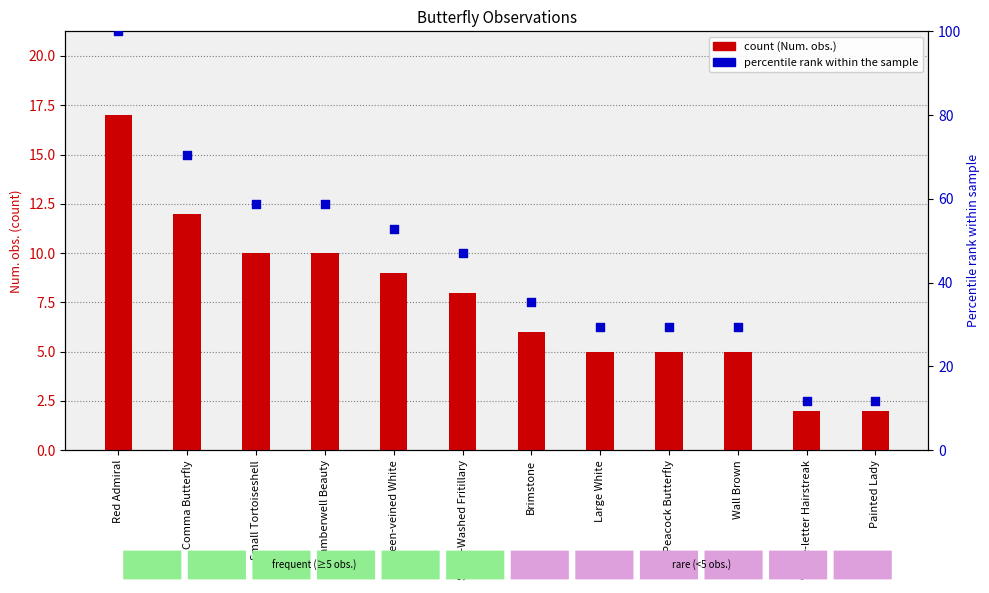

Which series has the largest total across all categories?

percentile rank within the sample